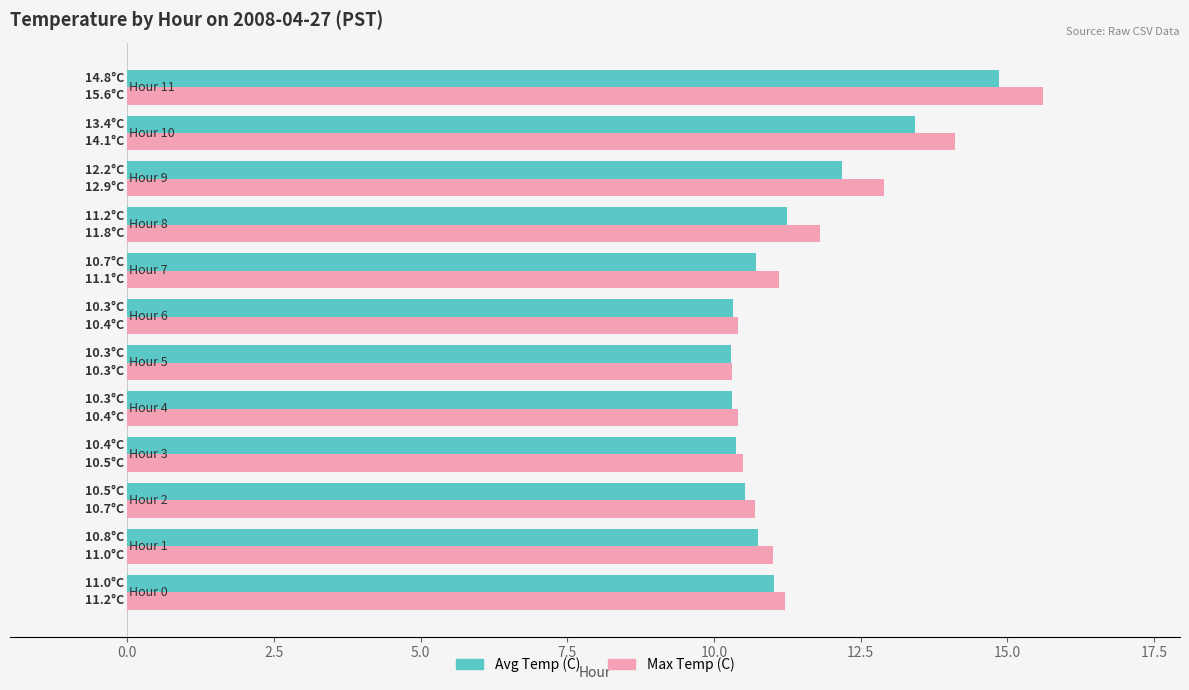

What is the average value of the Max Temp (C) series?

11.7